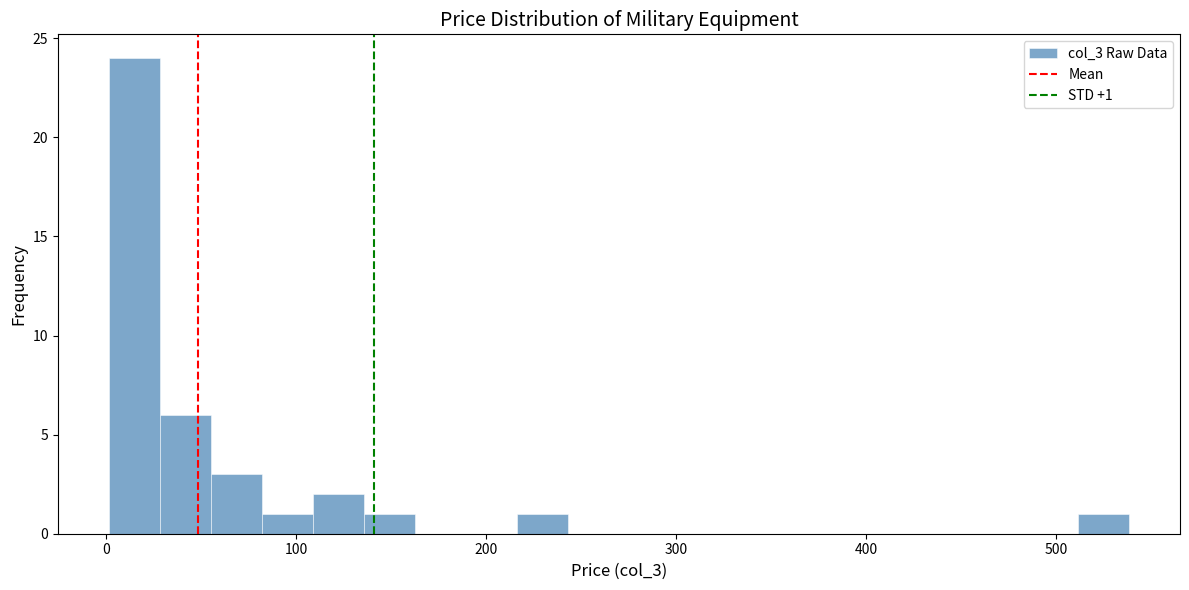

Read against the x-axis, roughly where is the centre of the tallest bar?

10